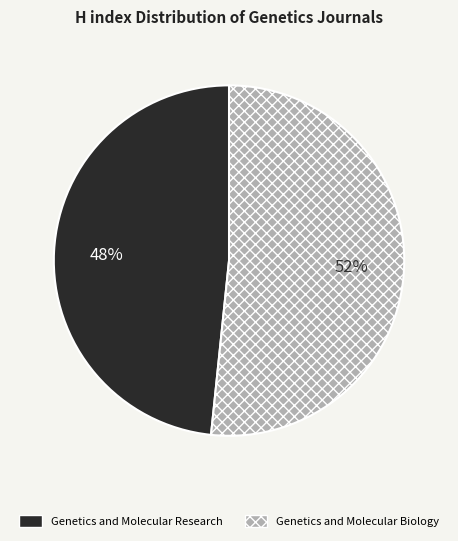

Is it true that Genetics and Molecular Biology is 52% of the pie?

True